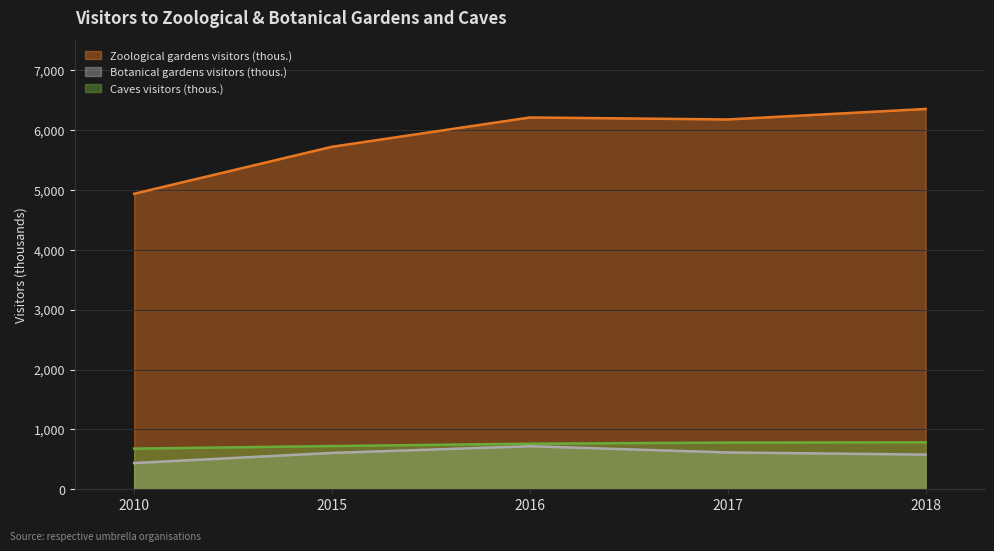

Rank the categories by Caves visitors (thous.) value from lowest to highest.

2010, 2015, 2016, 2017, 2018